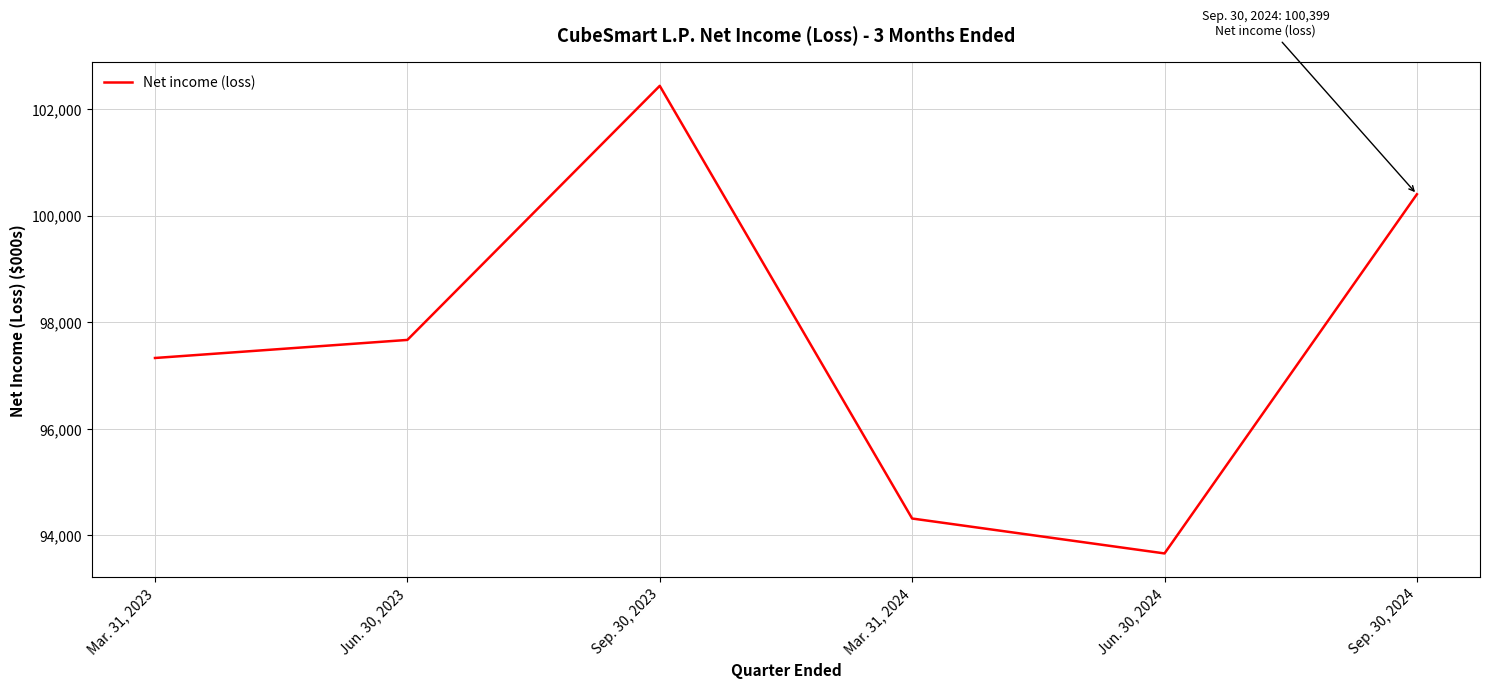

True or false: the data shows 97667 at Jun. 30, 2023.

True